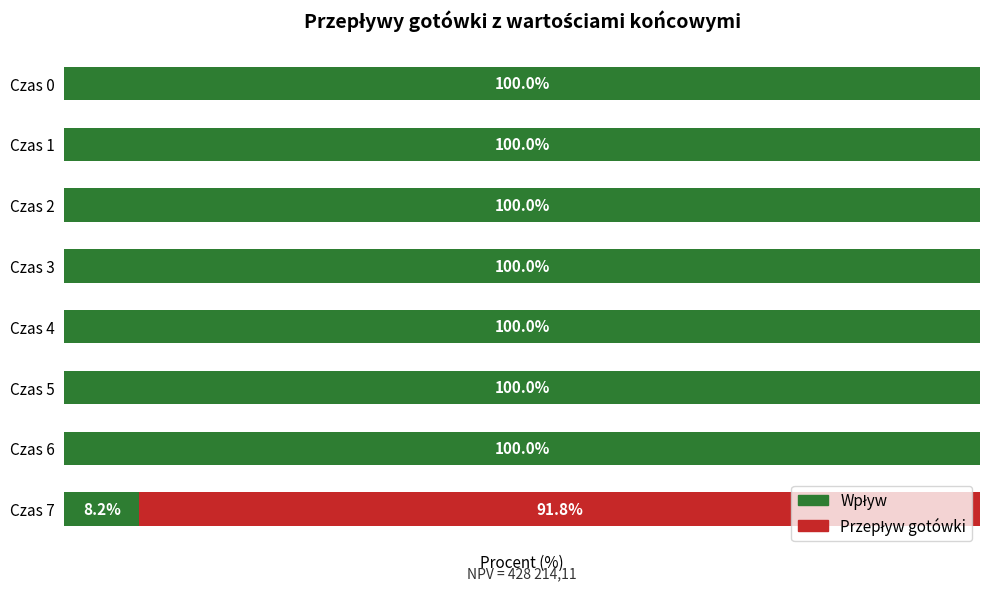

How many groups of bars are there?

8